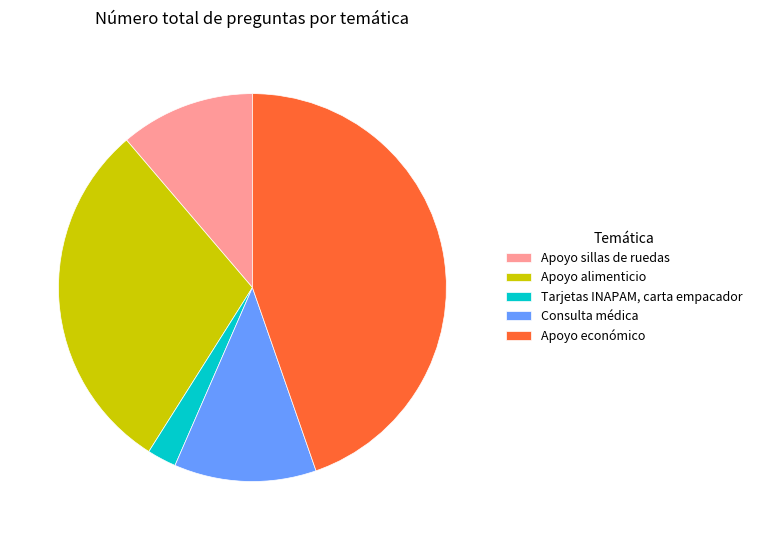

Between Apoyo económico and Apoyo sillas de ruedas, which is larger?

Apoyo económico